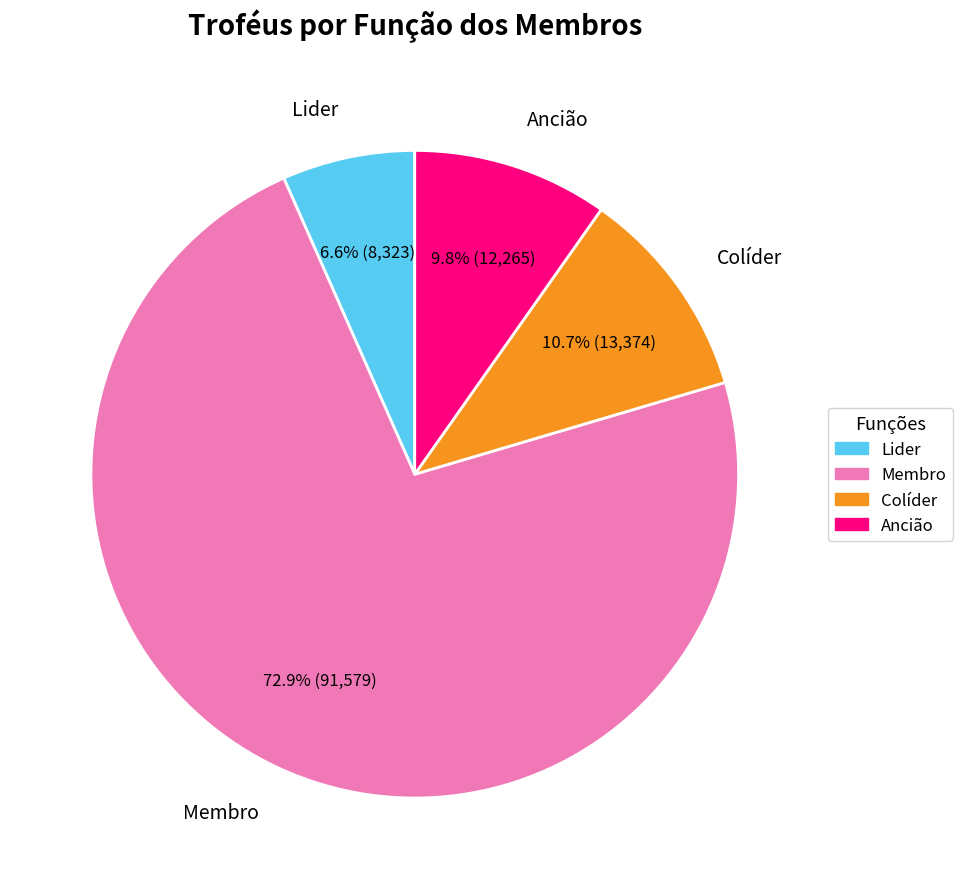

Which has a higher value, Ancião or Membro?

Membro